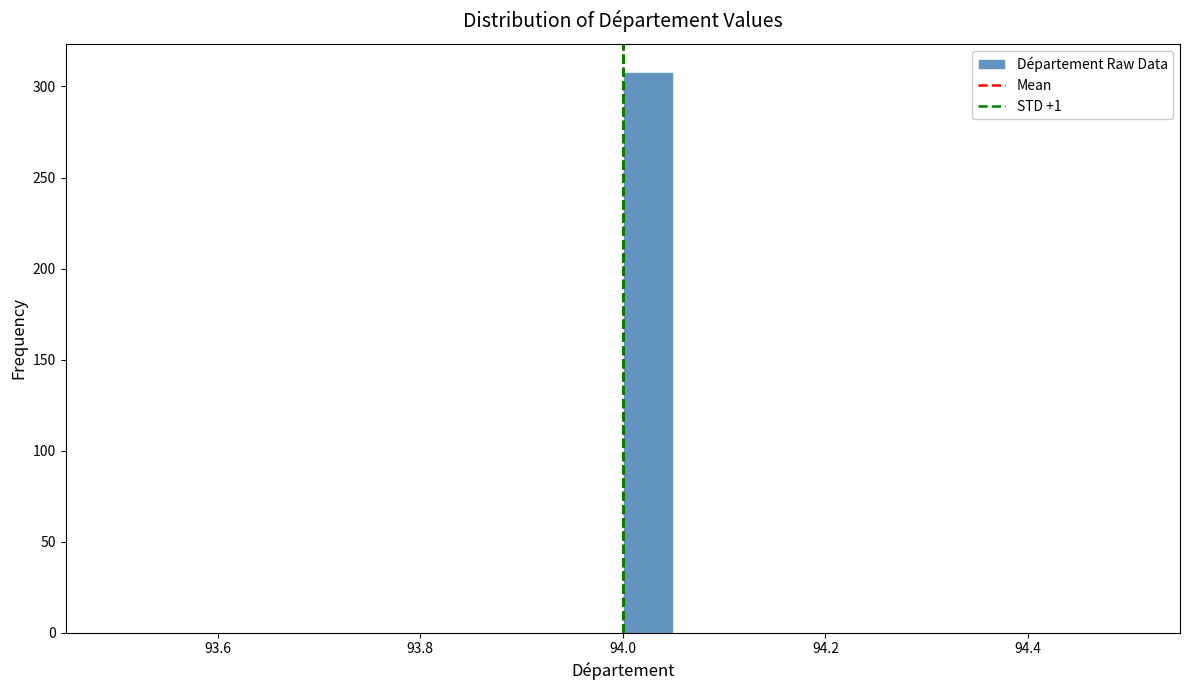

Read against the x-axis, roughly where is the centre of the tallest bar?

94.02